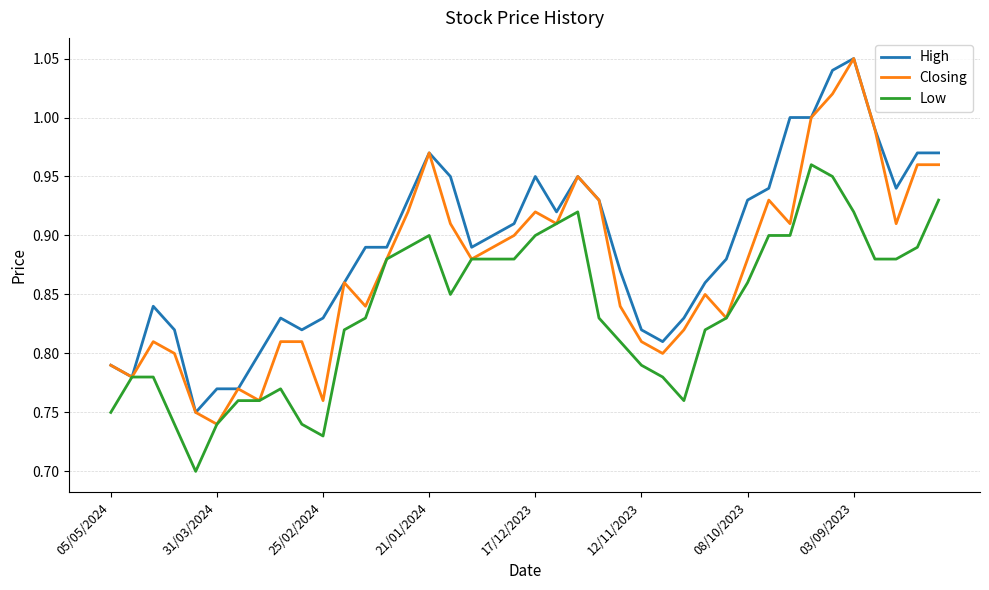

Which series has the largest total across all categories?

High